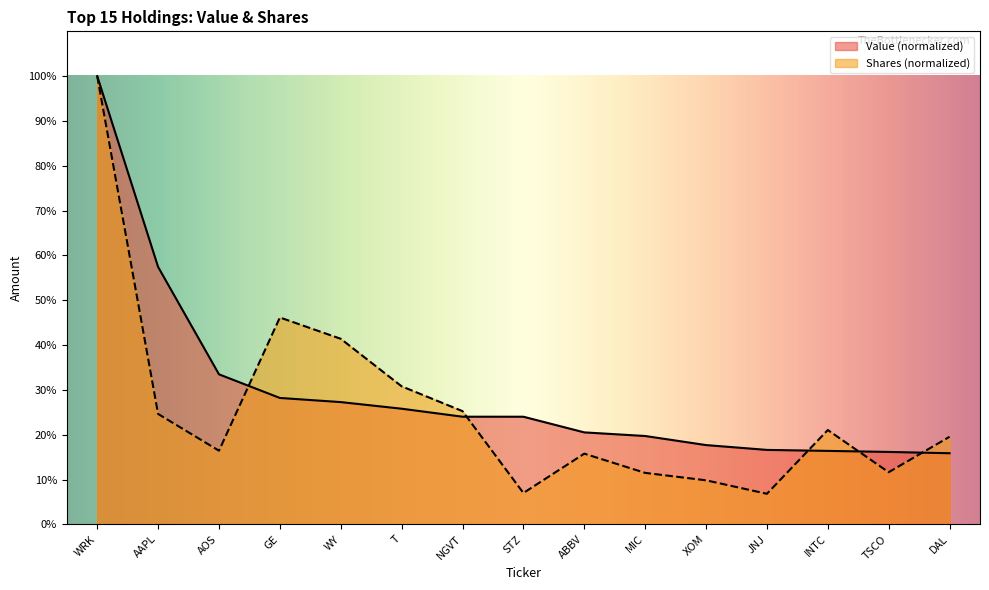

At which label is Value closest to 57?

AAPL